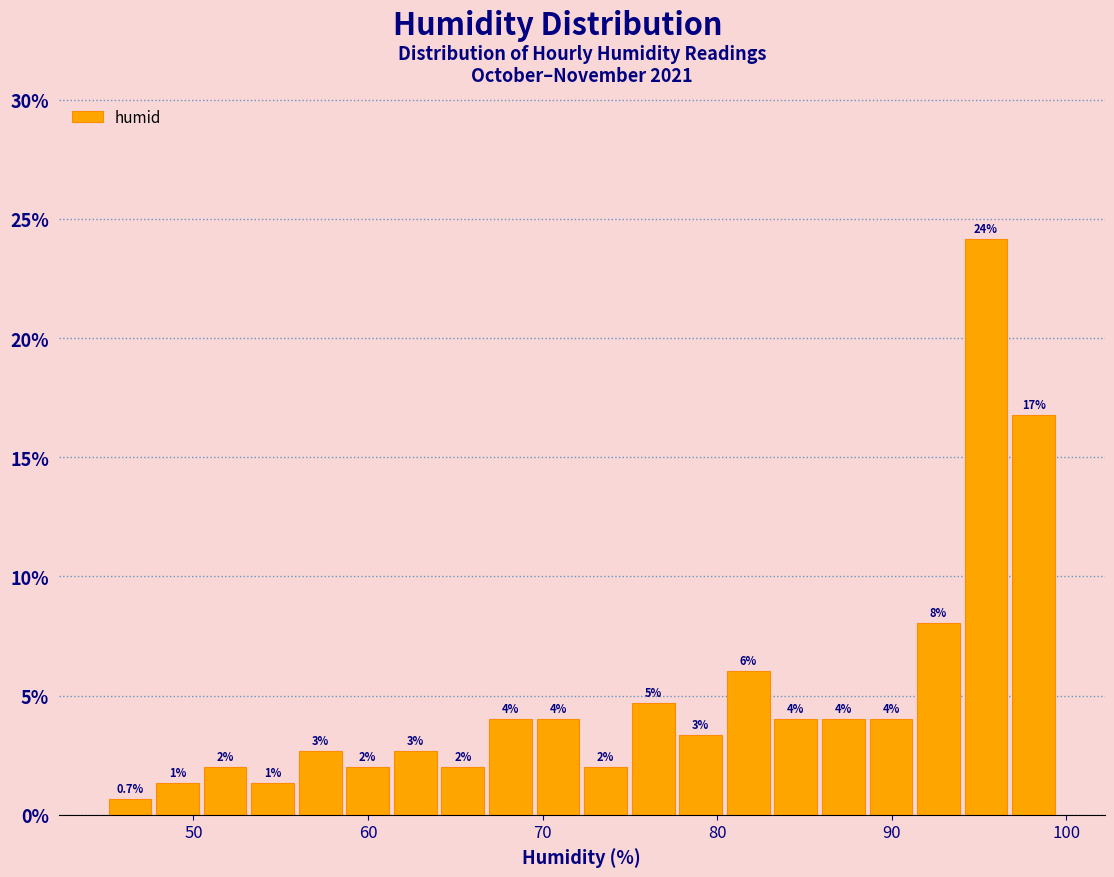

Read against the x-axis, roughly where is the centre of the tallest bar?

95